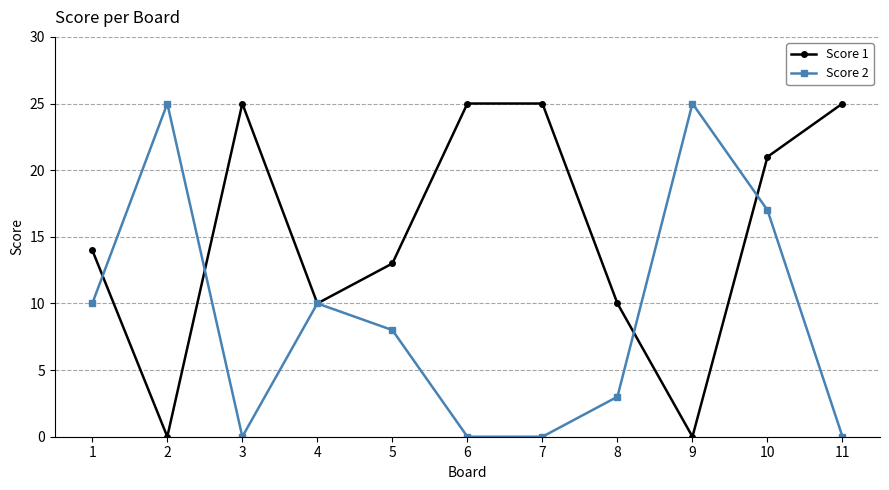

Where does the Score 2 series first go above 8?

1